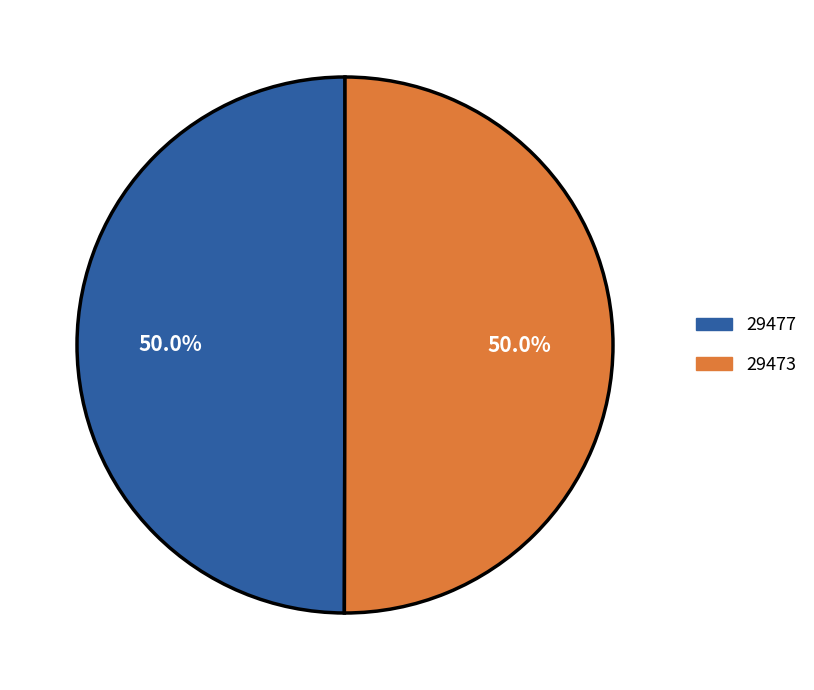

To the nearest percent, what is the difference between the 29477 and 29473 slice percentages?

0%